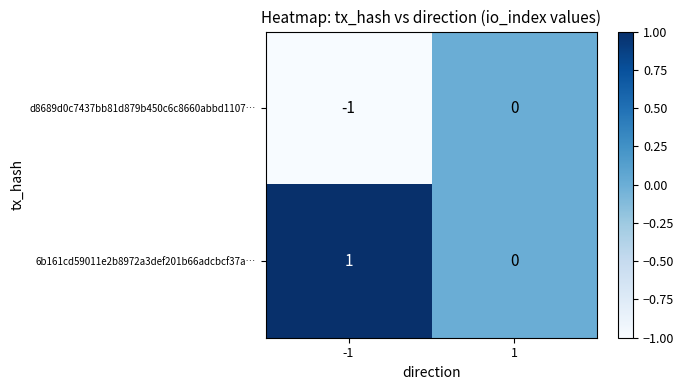

The 6b161cd59011e2b8972a3def201b66adcbcf37a… series shows 1 at -1. True or false?

True